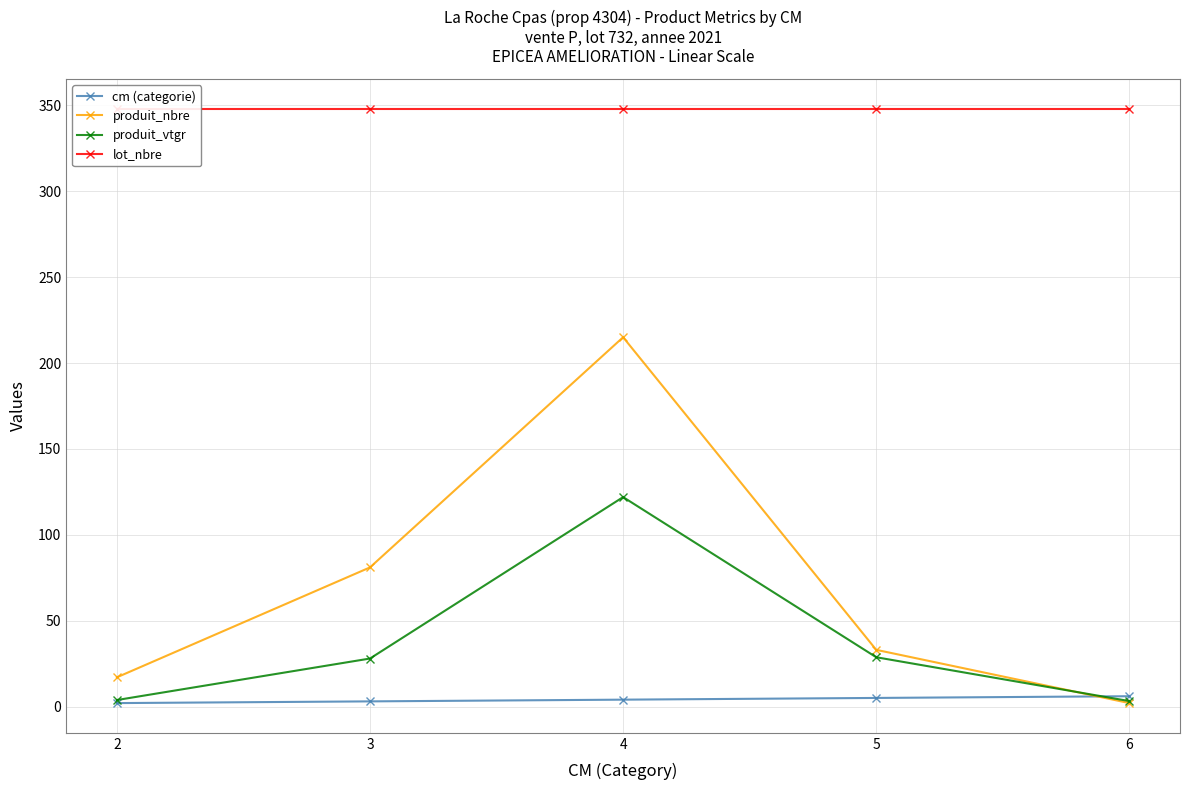

Which series has the widest spread of values?

produit_nbre